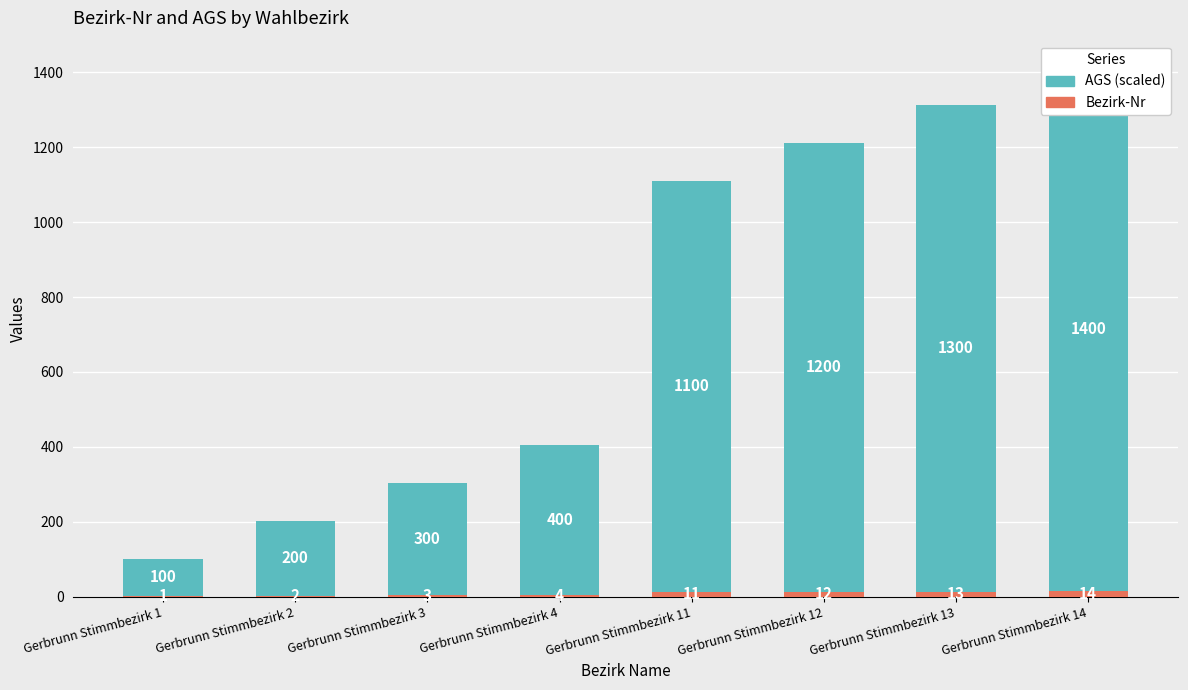

What are all the series names shown in the legend?

Bezirk-Nr, AGS (scaled)